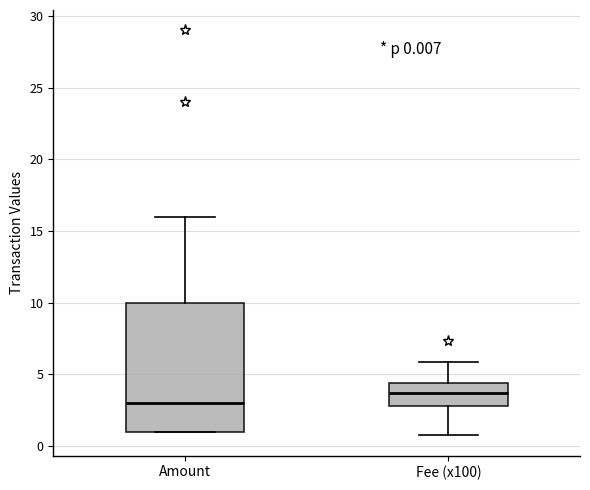

Comparing the boxes themselves (not the whiskers), which one is the tallest?

Amount